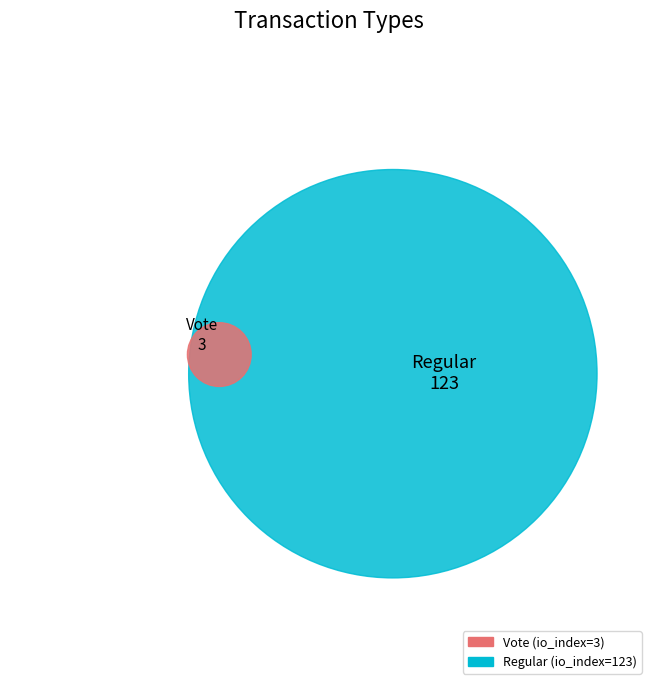

Between Vote and Regular, which is larger?

Regular